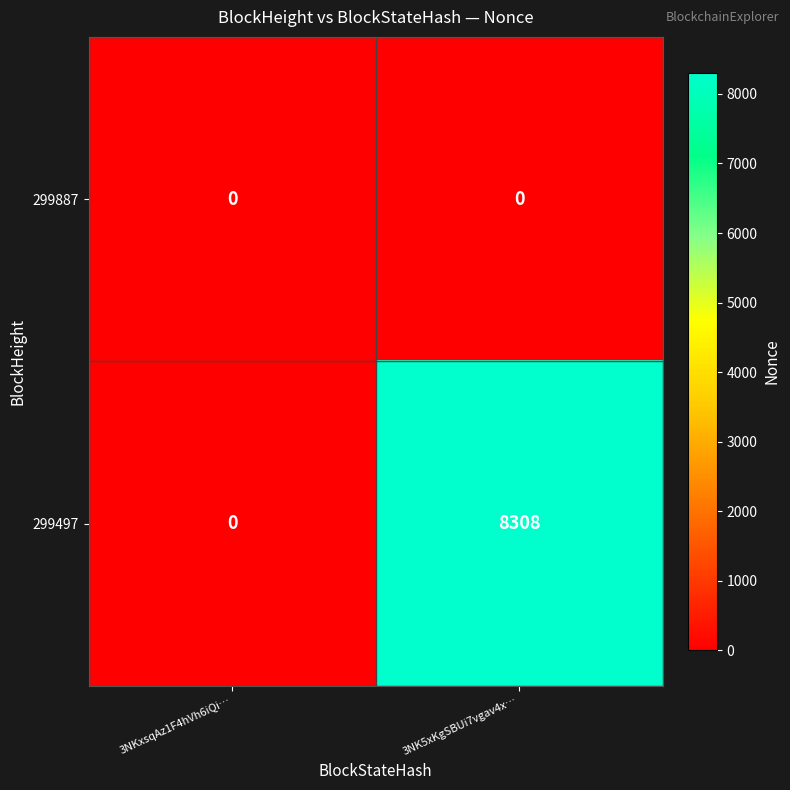

Reading left to right, extract all data points from this chart.

299887: 3NKxsqAz1F4hVh6iQi…=0	3NK5xKgSBUi7vgav4x…=0
299497: 3NKxsqAz1F4hVh6iQi…=0	3NK5xKgSBUi7vgav4x…=8308